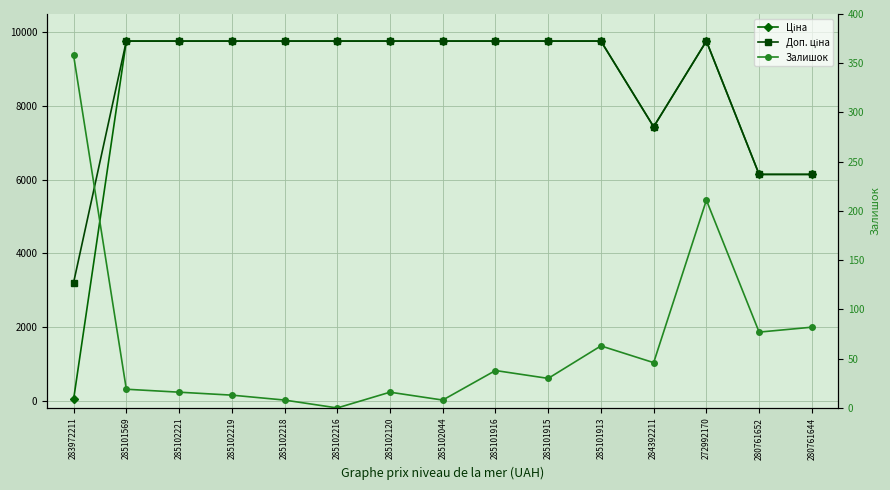

Between 285102218 and 285102219, which is larger?

285102218